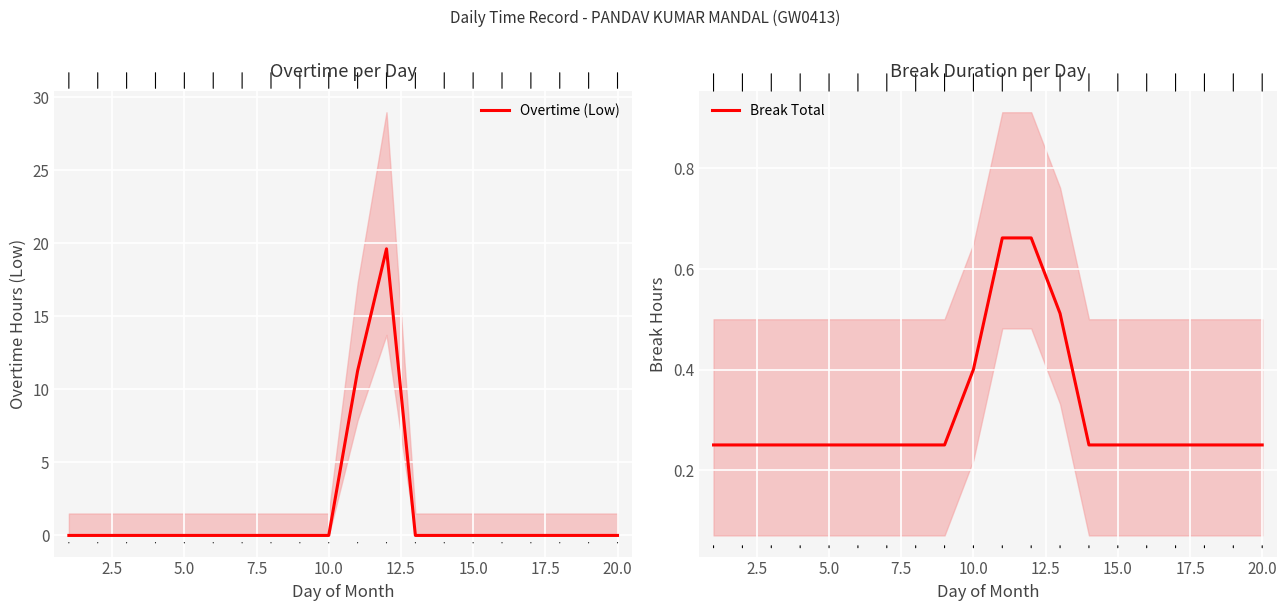

What is the highest value of the Overtime (Low) series?

19.6